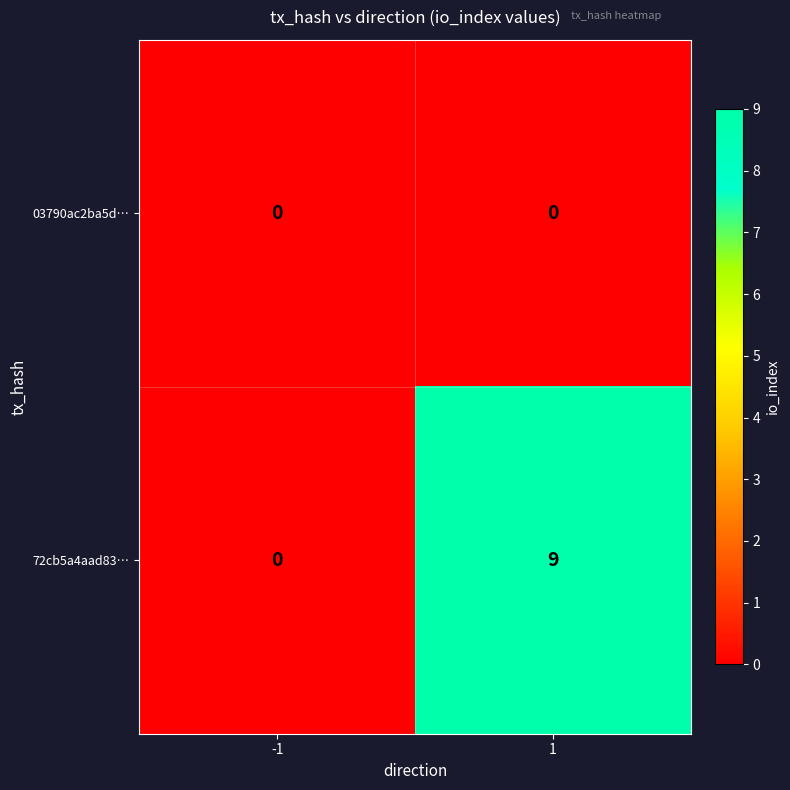

Which series changed the most between -1 and 1?

72cb5a4aad83…